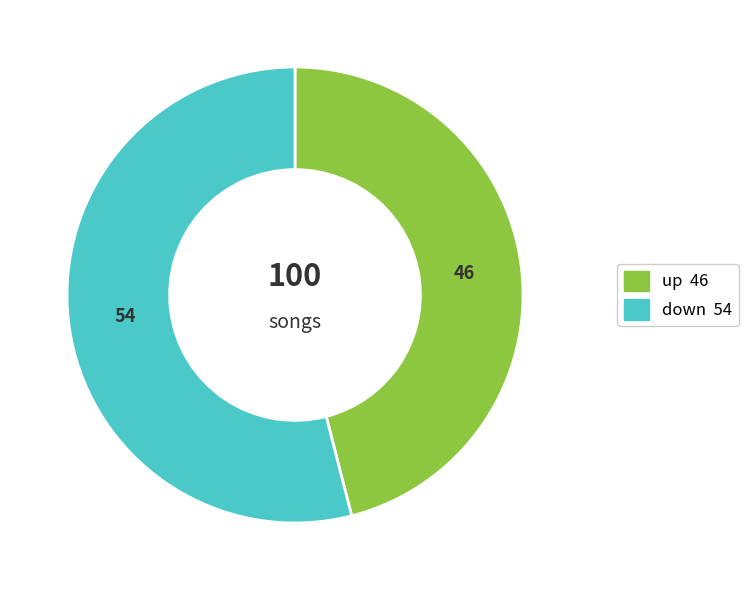

Which category accounts for the majority?

down